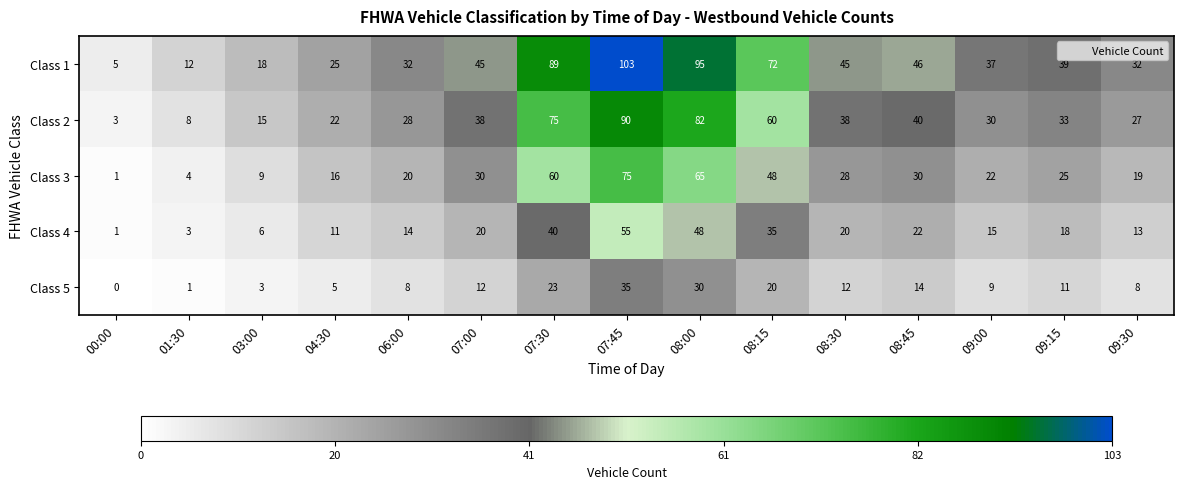

Which label corresponds to the smallest value in the chart?

00:00